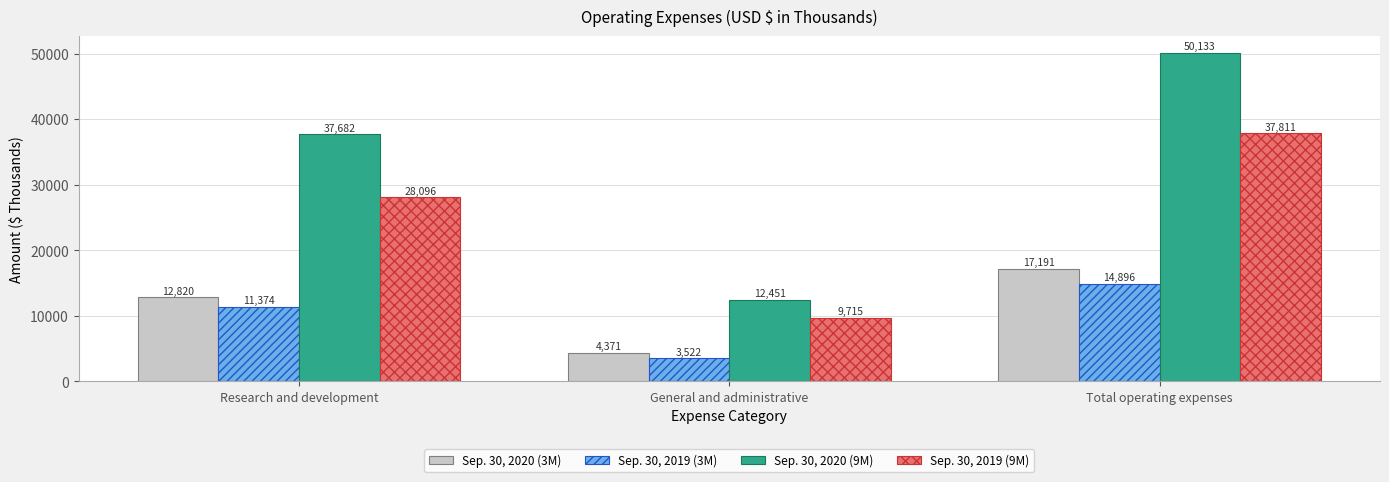

Which label corresponds to the largest value in the chart?

Total operating expenses